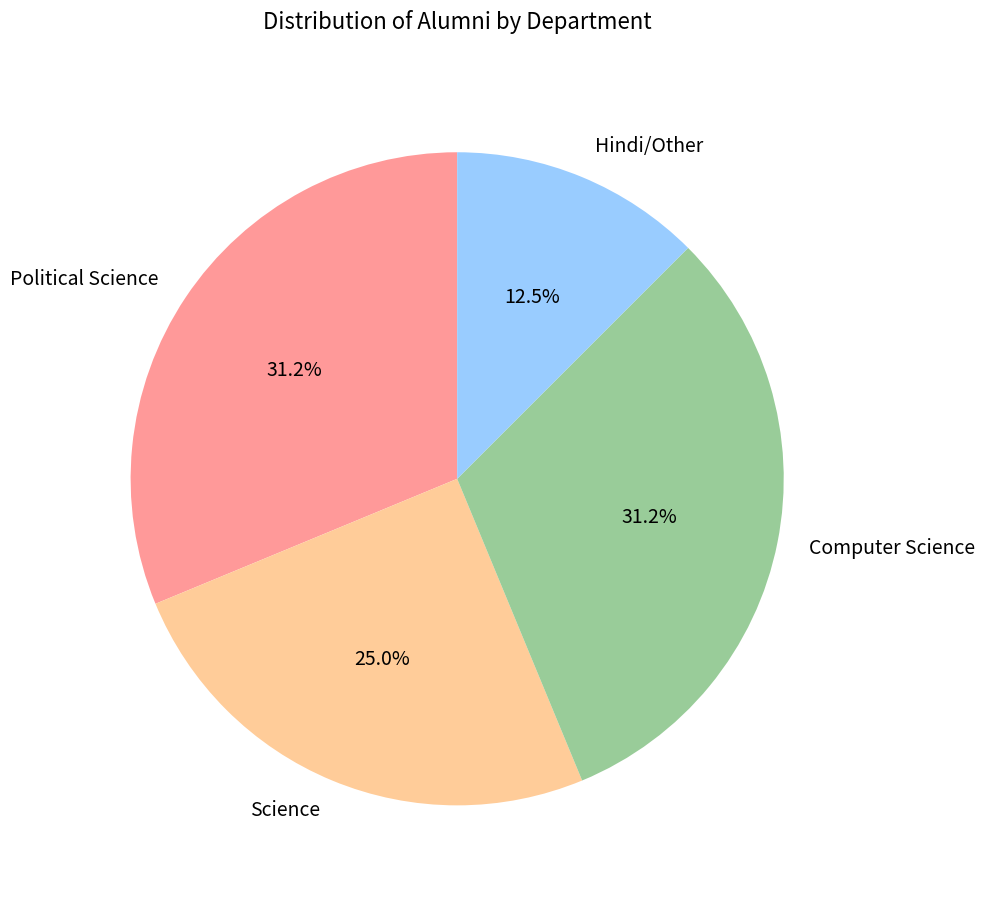

Does any single category account for the majority?

No